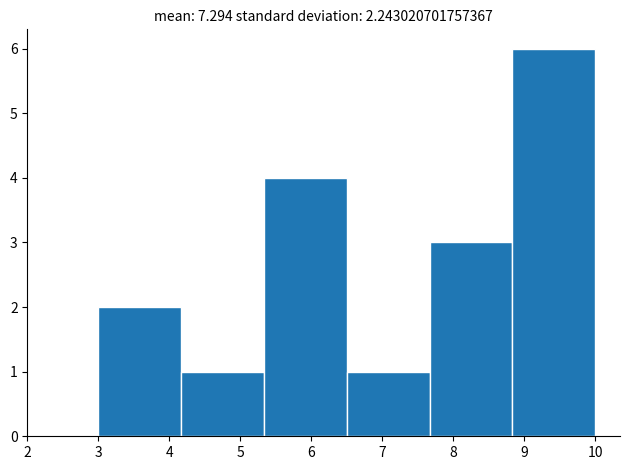

What is the height of the bar covering 3.0 to 4.2 on the x-axis? Neither the bar edges nor the heights are printed on the chart, so give them approximately, as read against the axes.

2